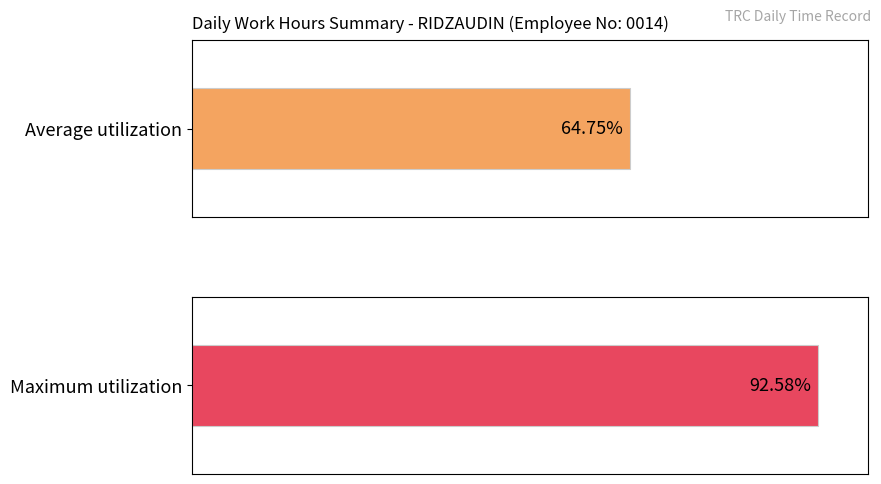

The chart shows a value of 13.3 at 15. True or false?

False